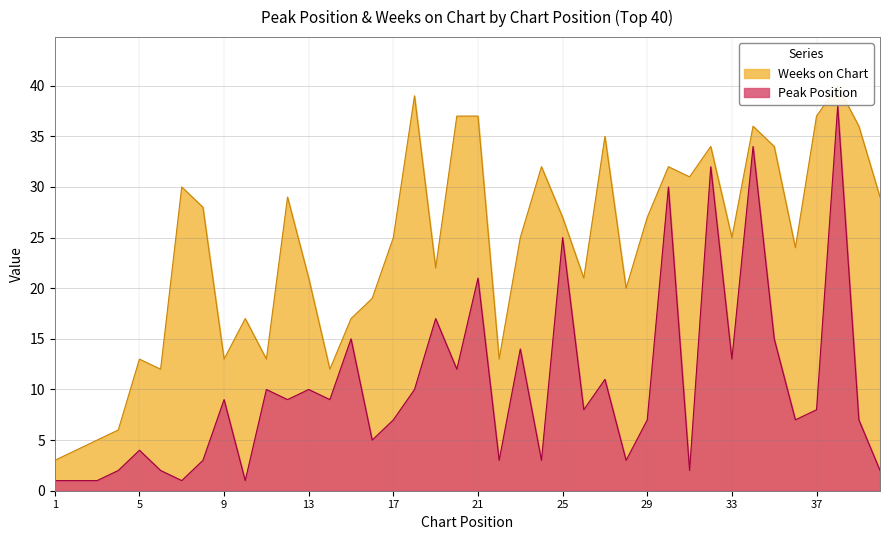

What is the value of the 19th point from the left?

17